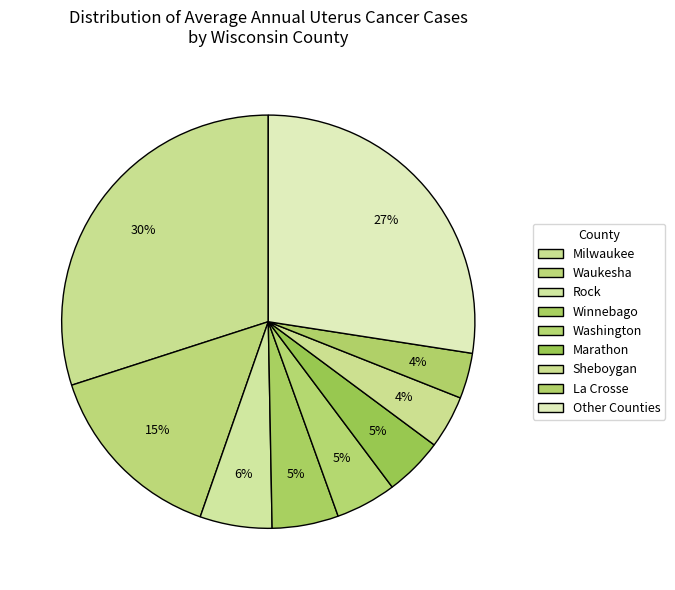

Count the number of slices in the pie.

9